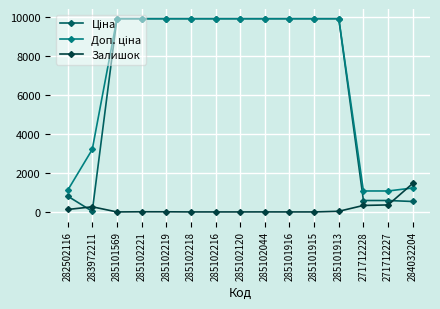

What is the difference between the highest and lowest values at 271712227?

715.5